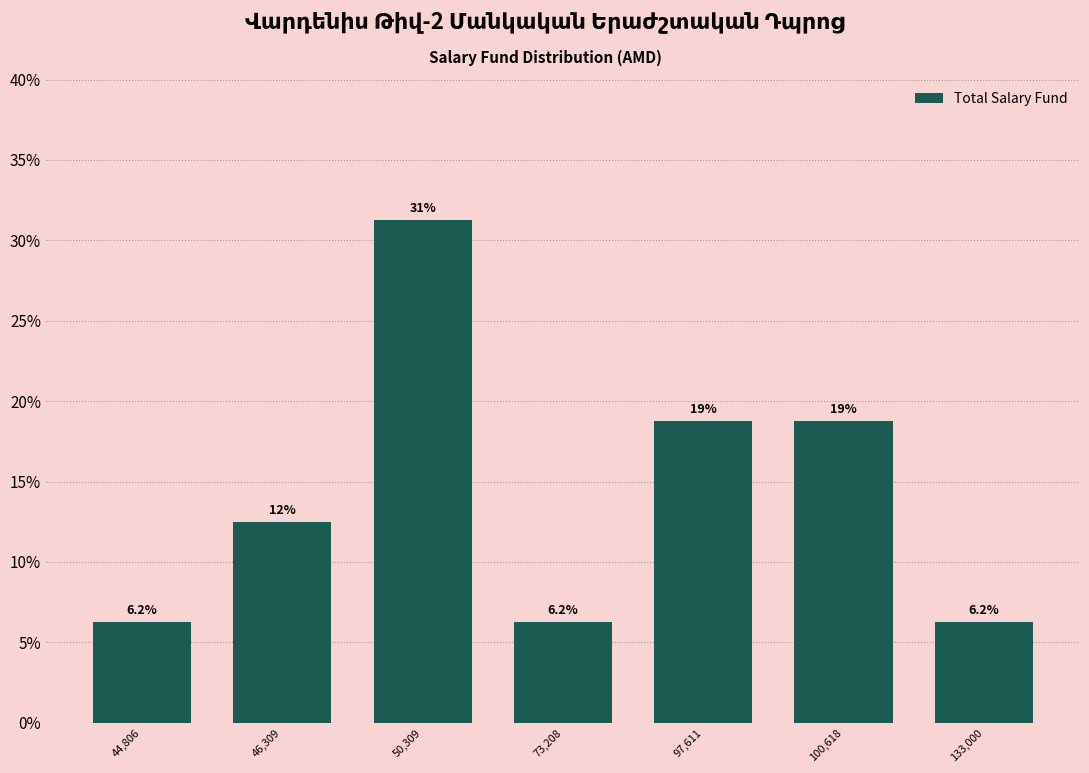

Does the chart contain any negative values?

No